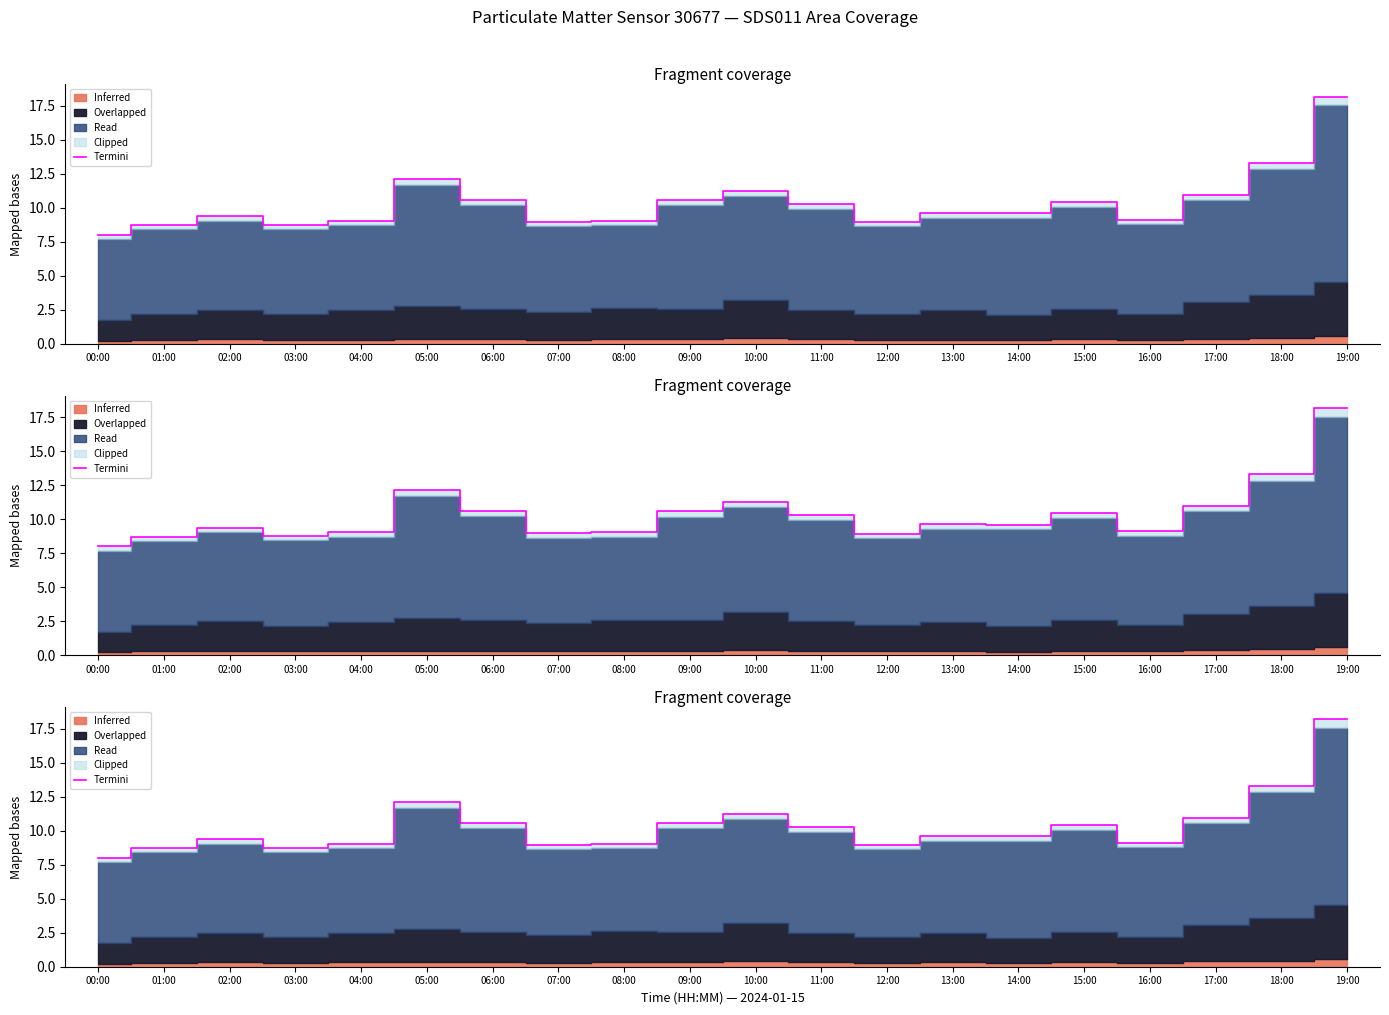

What is the change in value from 04:00 to 09:00?

+1.6